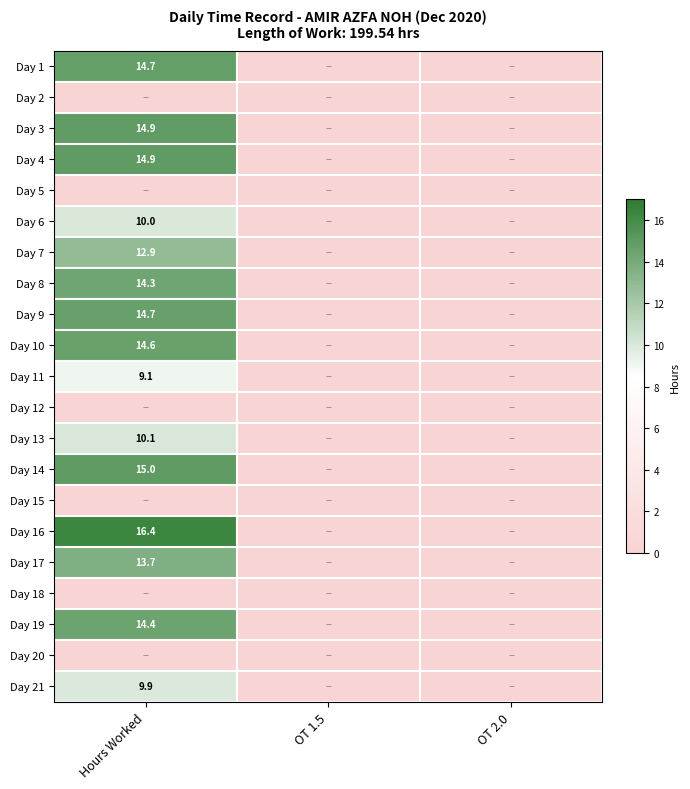

How many distinct data groups are displayed?

21